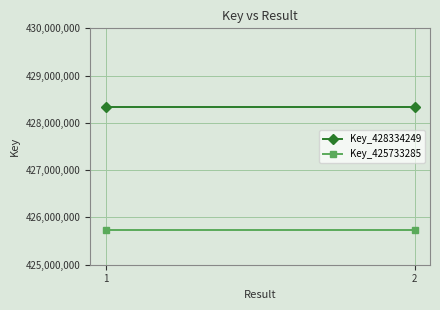

How many series are shown in this chart?

2